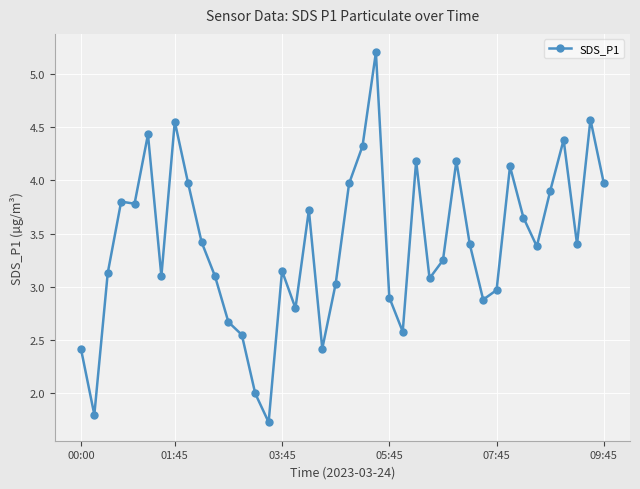

What is the maximum value shown in the chart?

5.2